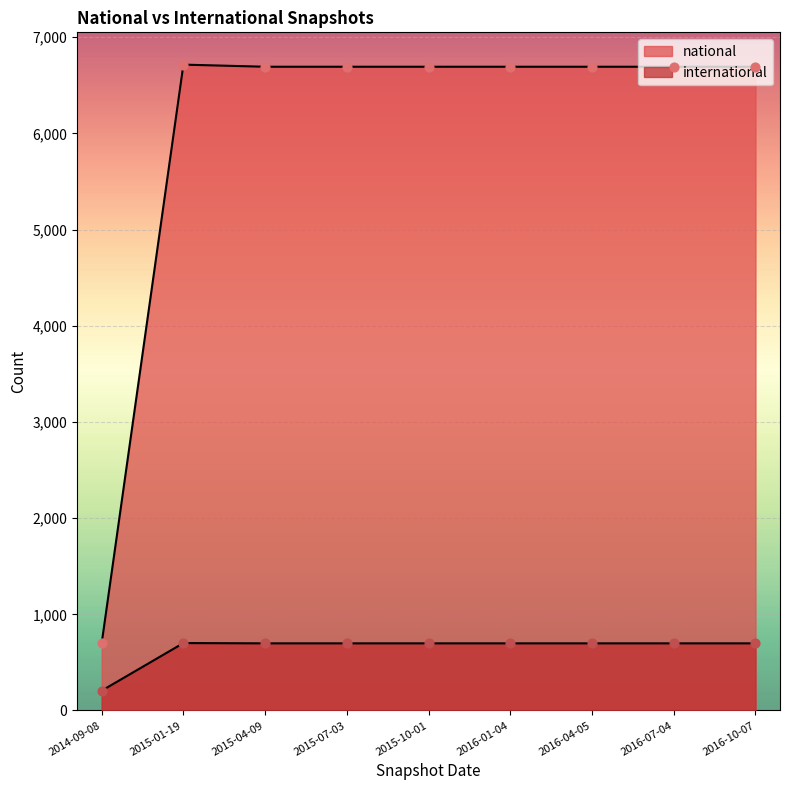

At how many categories does at least one series exceed 1459?

8